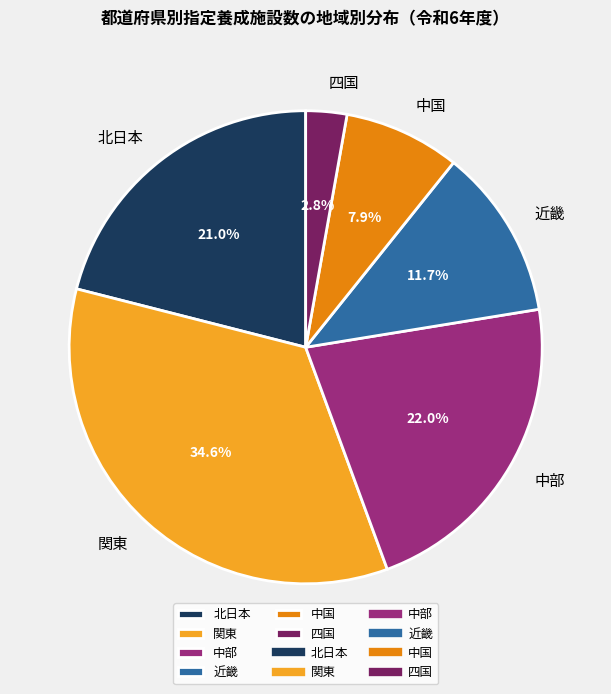

Is there any slice that represents more than half of the pie?

No